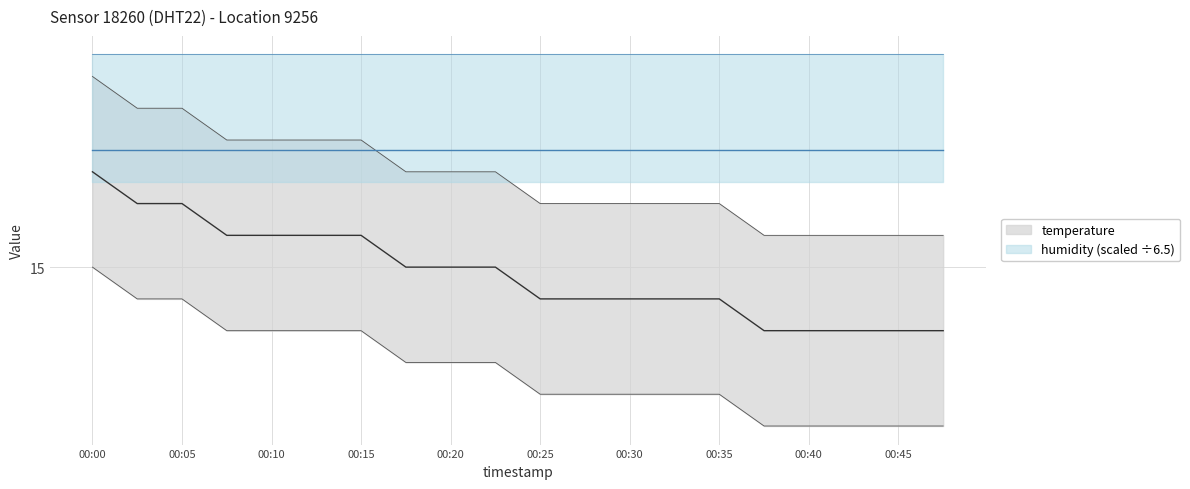

What is the change in value from 00:10 to 00:47?

-0.3